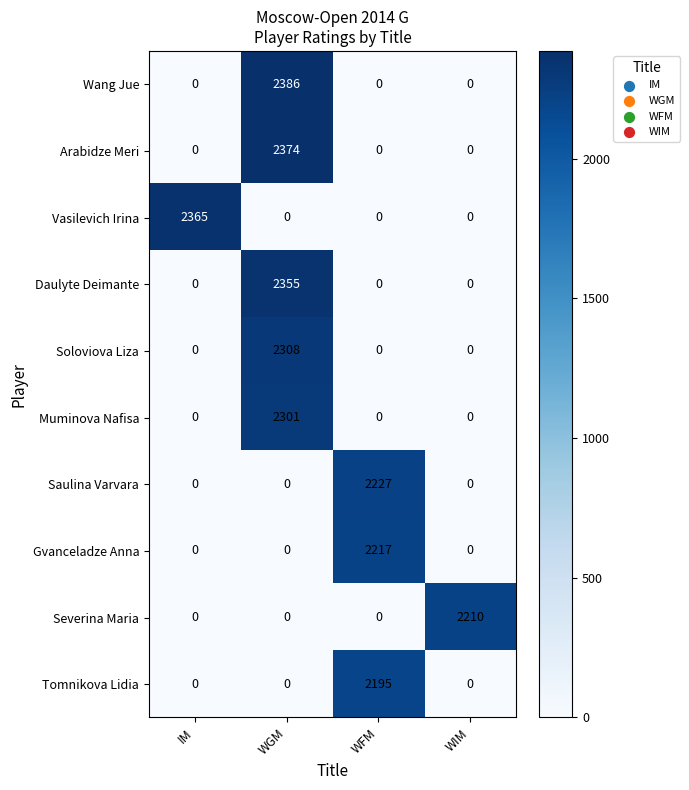

Count the Wang Jue values in the range 0 to 2386.

4